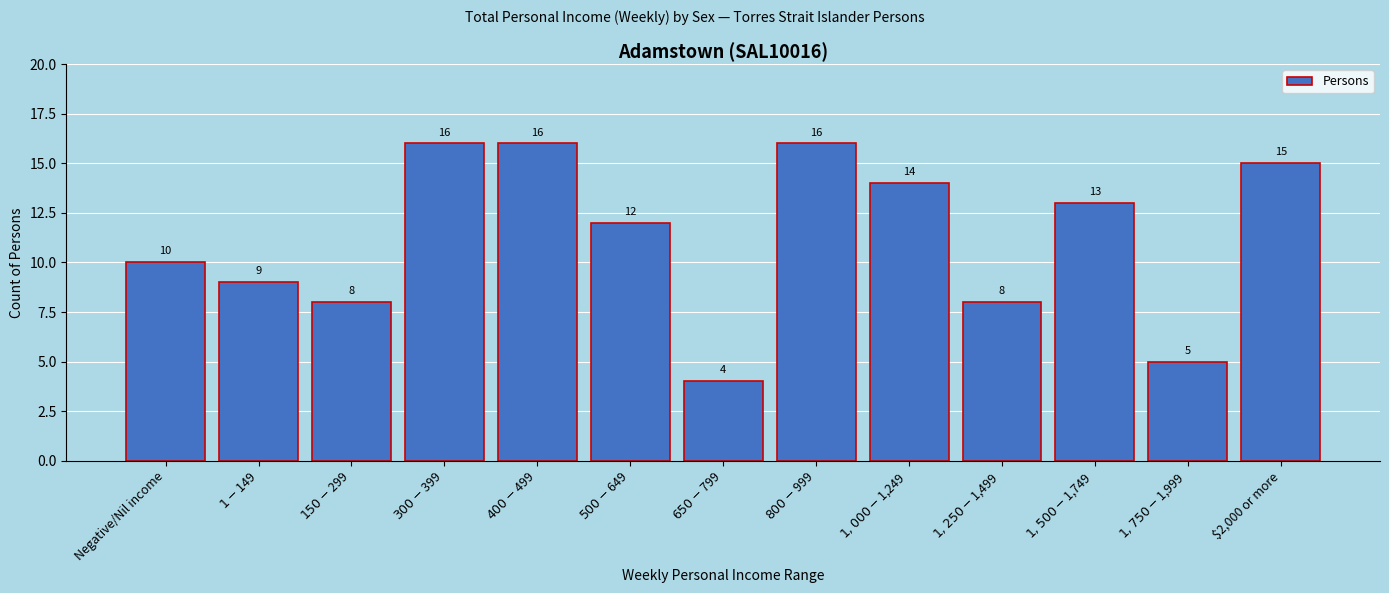

Reading left to right, list all the values displayed in this chart.

10	9	8	16	16	12	4	16	14	8	13	5	15